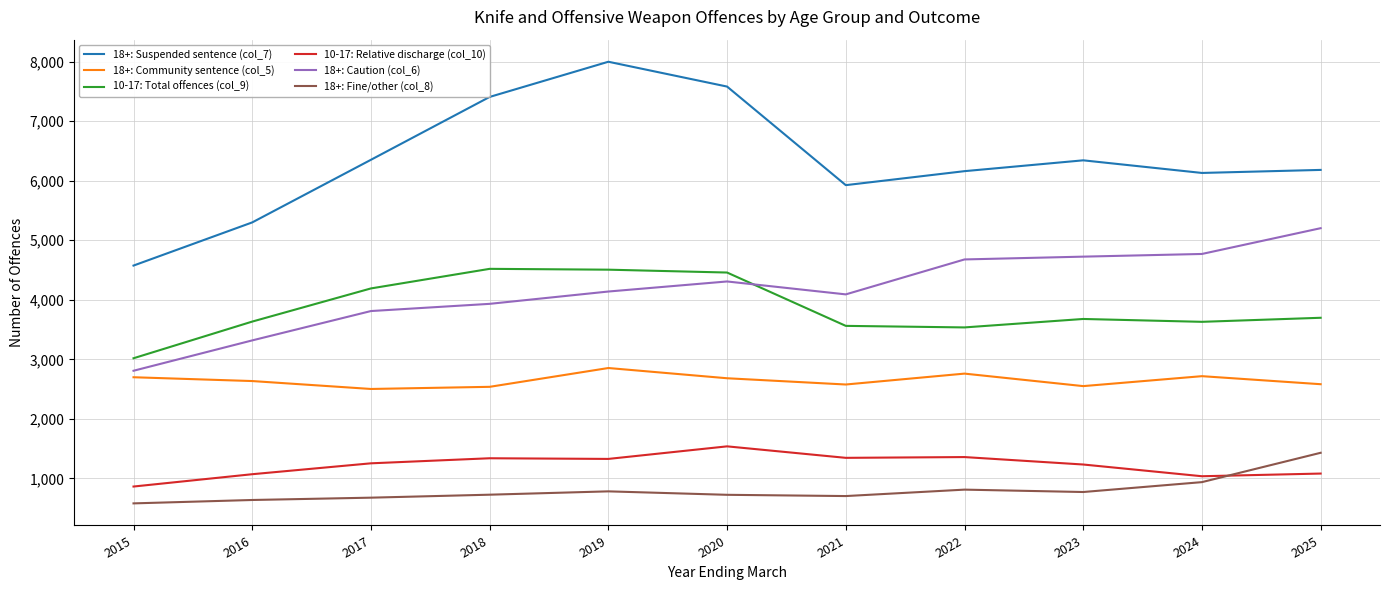

What is the smallest value displayed?

580